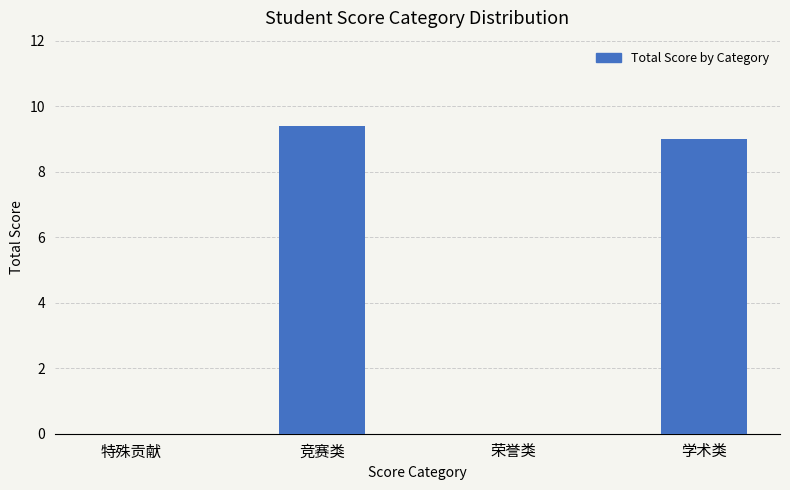

What is the average value?

4.6